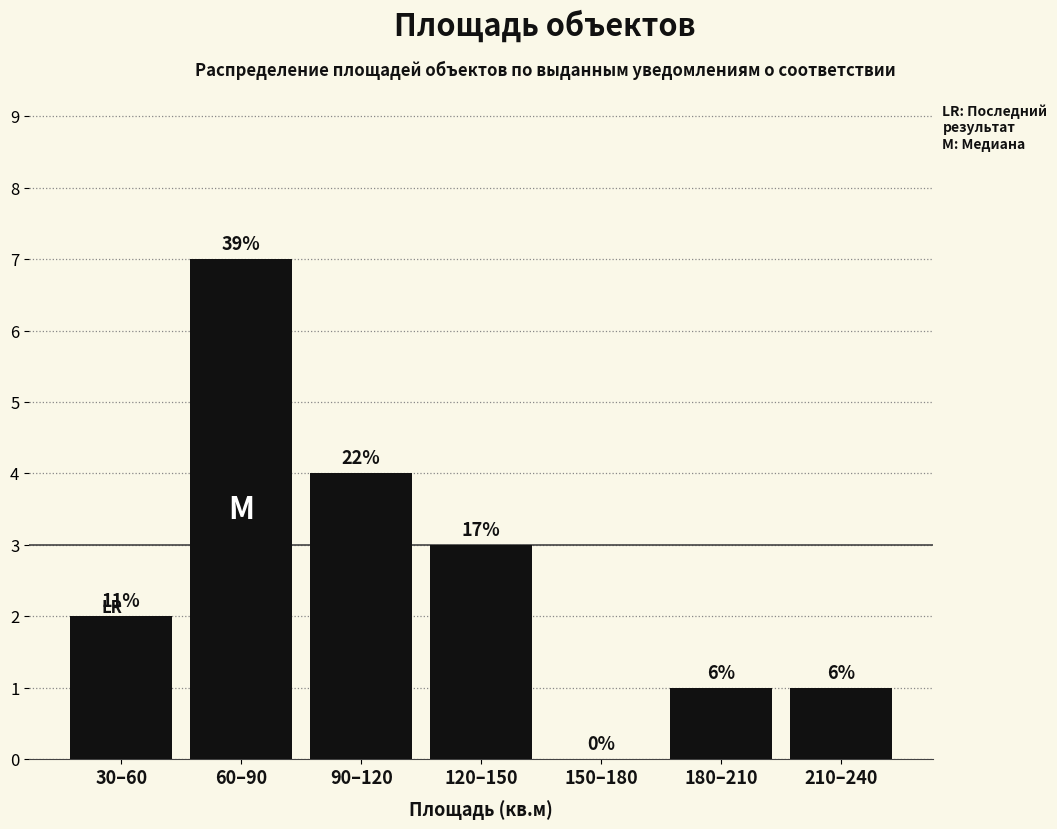

Are the bars horizontal?

No